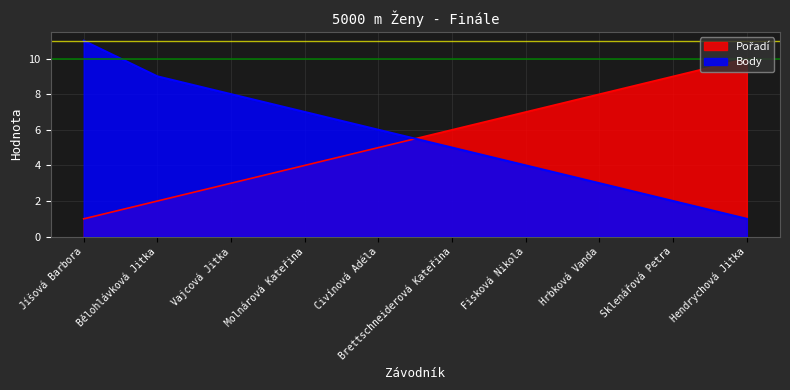

True or false: Pořadí and Body intersect in this chart.

True